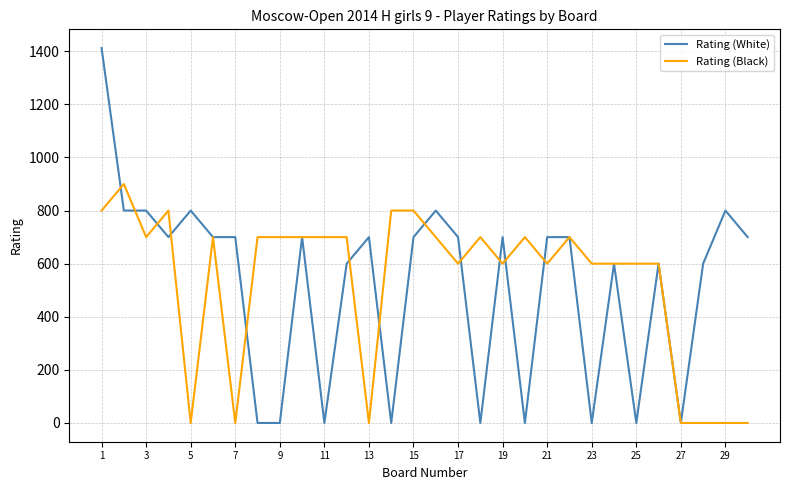

Which series has the largest total across all categories?

Rating (Black)